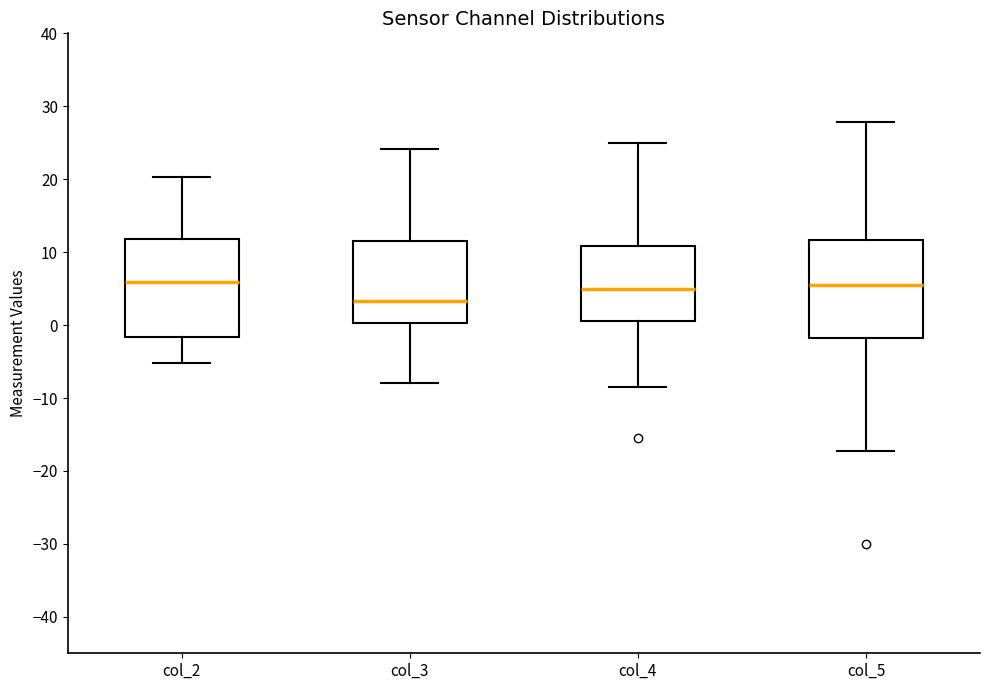

Reading left to right, read every box against the y-axis: the position of its median line, the range the box covers, and the ends of its whiskers. The values are not printed on the chart, so give them approximately, as read against the axis.

col_2: median 6, box -2 to 12, whiskers -5 to 20
col_3: median 3, box 0 to 12, whiskers -8 to 24
col_4: median 5, box 1 to 11, whiskers -8 to 25
col_5: median 6, box -2 to 12, whiskers -17 to 28